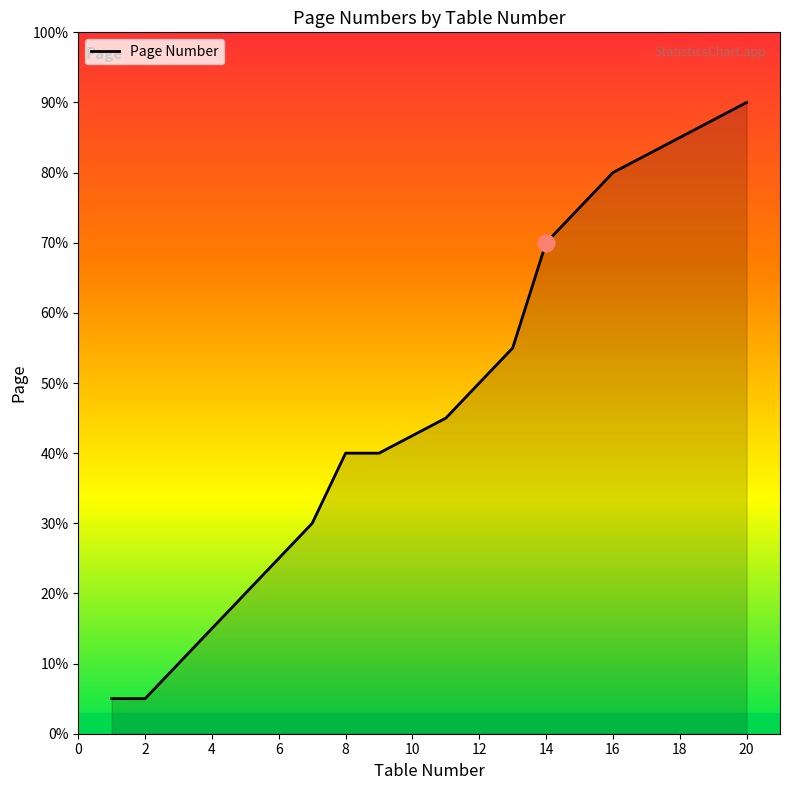

Is this an area chart (filled region under the line)?

Yes